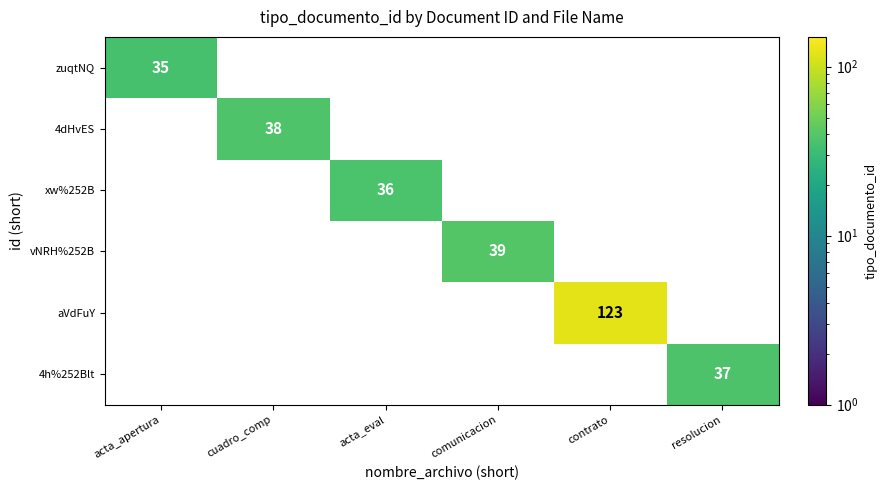

What is the maximum value shown in the chart?

123.0